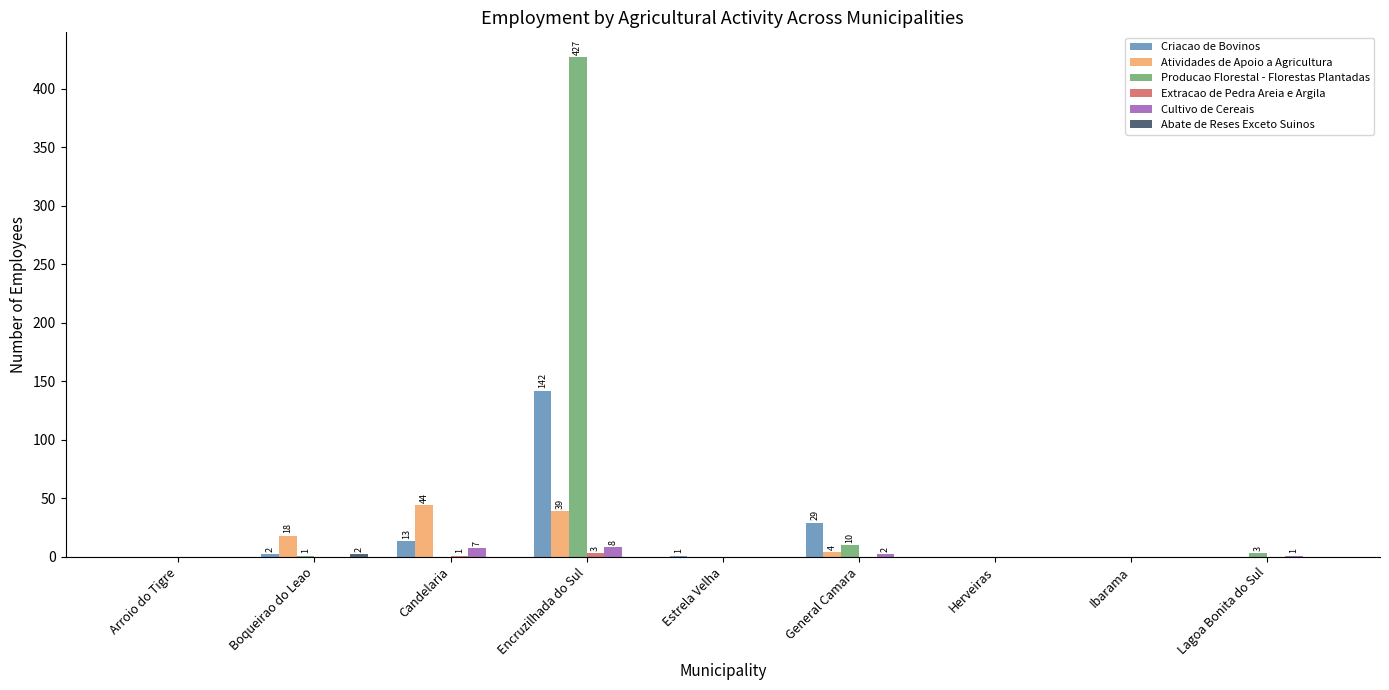

Is the value of Producao Florestal - Florestas Plantadas at General Camara greater than the value of Criacao de Bovinos at Herveiras?

Yes